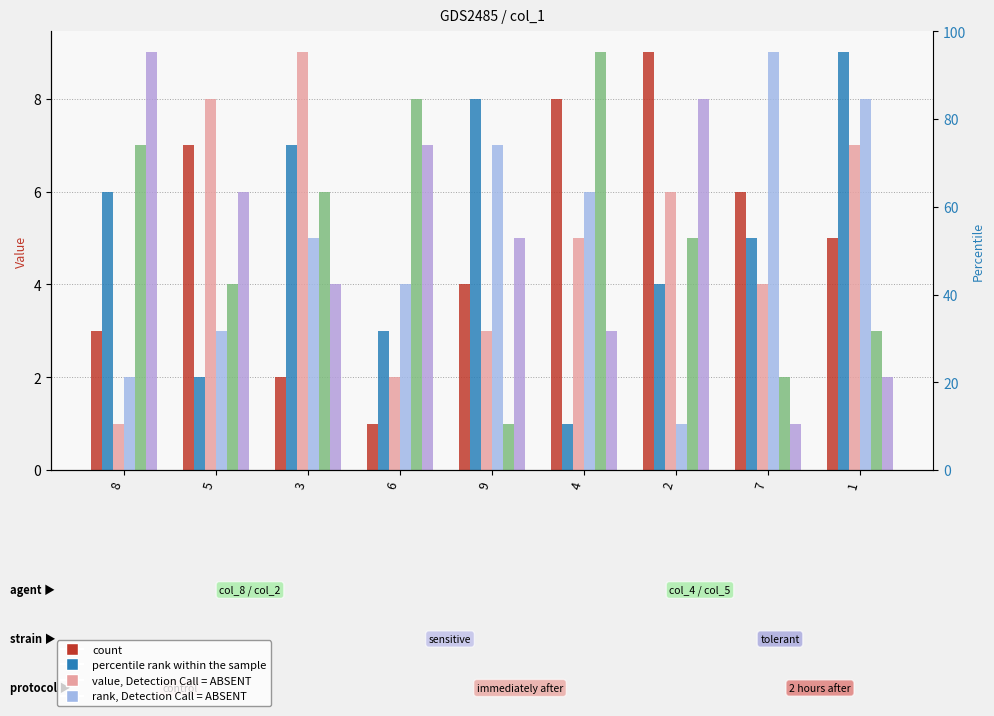

Count the number of categories in the chart.

9